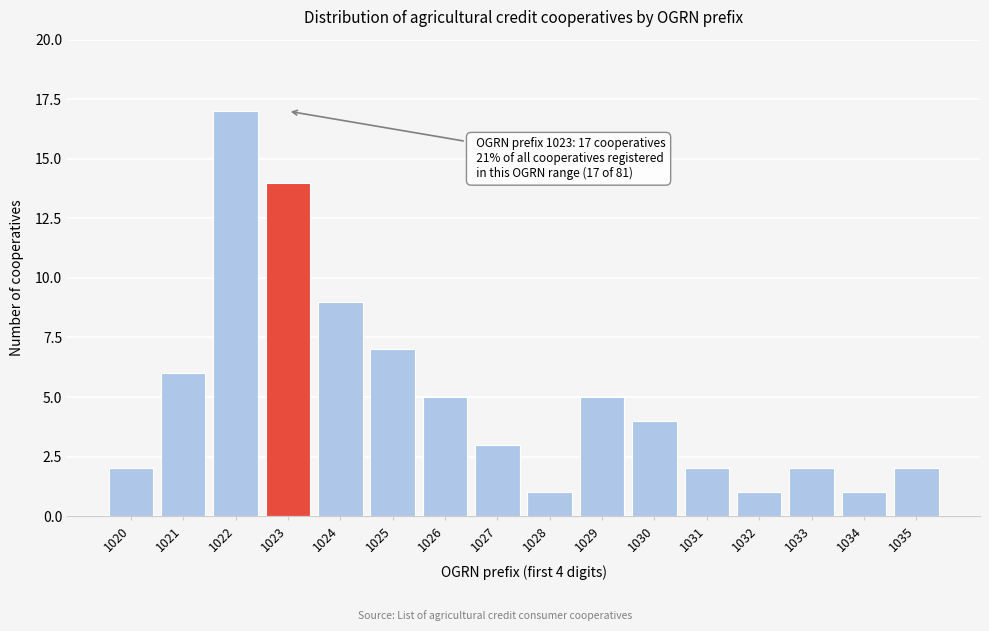

Reading left to right, extract all data points from this chart.

1020=2	1021=6	1022=17	1023=14	1024=9	1025=7	1026=5	1027=3	1028=1	1029=5	1030=4	1031=2	1032=1	1033=2	1034=1	1035=2